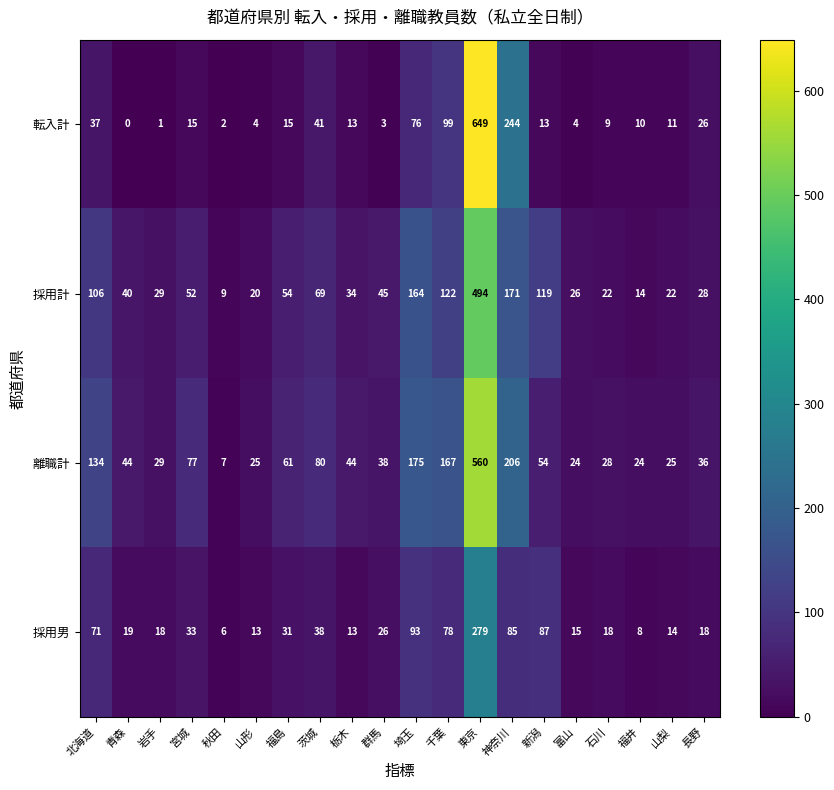

The 採用計 series shows 264 at 神奈川. True or false?

False